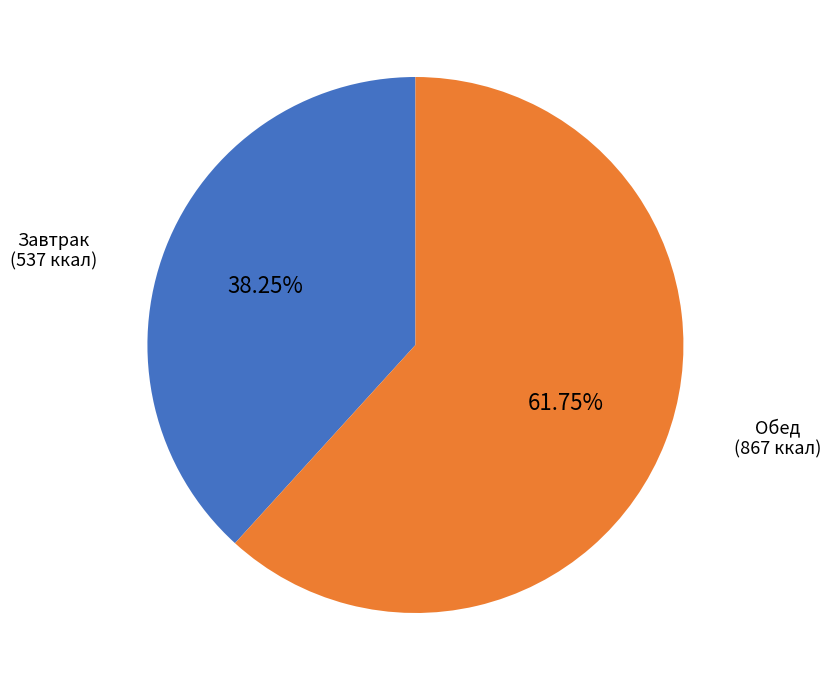

To the nearest percent, what is the difference between the largest and smallest slice percentages?

24%